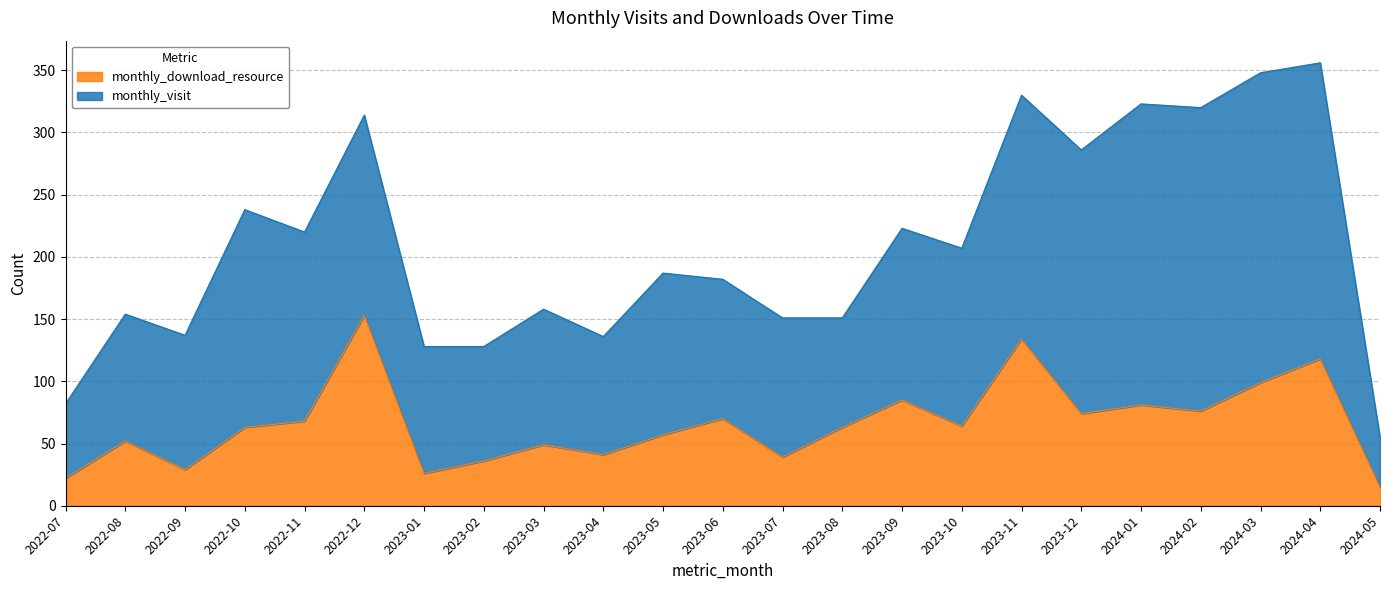

How many data points are above 63?

11